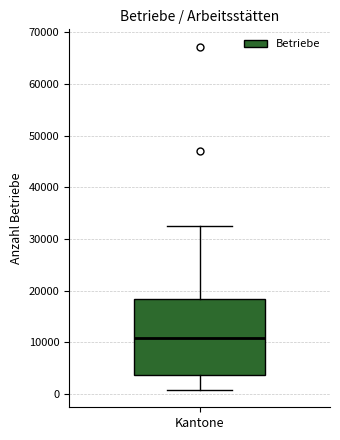

Transcribe this box plot: give where the median line is, the range the box spans, and where the two whiskers end, as read against the y-axis. The values are not printed on the chart, so give them approximately, as read against the axis.

median 11000, box 4000 to 18000, whiskers 1000 to 32000